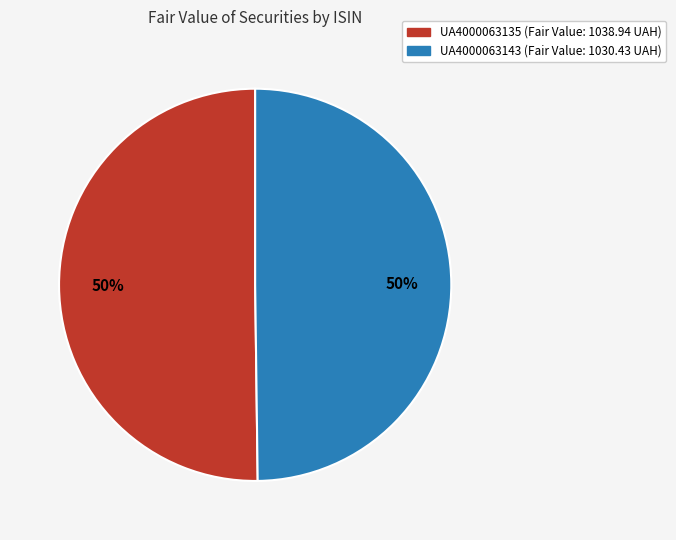

What is the ratio of the value at UA4000063143 to the value at UA4000063135?

1.0